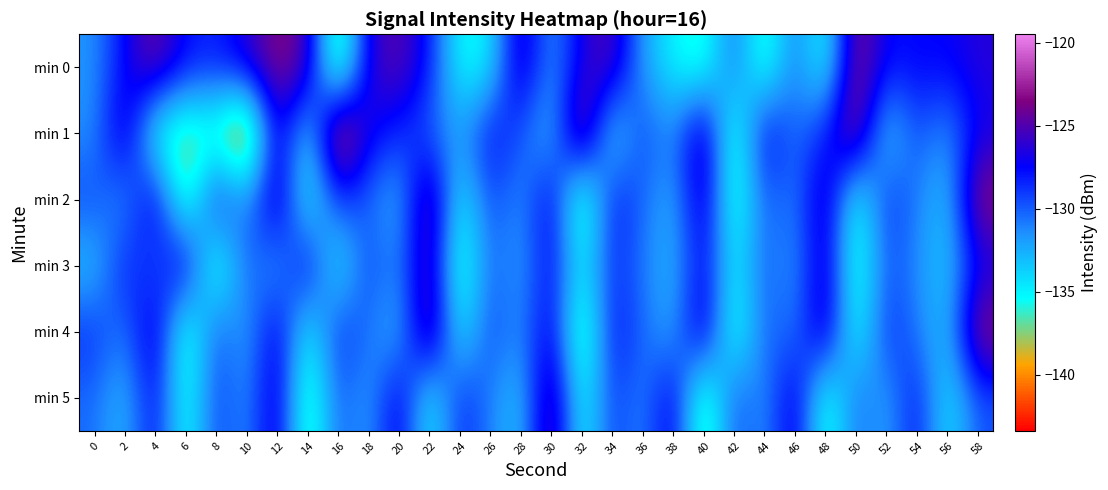

Reading left to right, transcribe all the data shown in this chart.

min 0: 0=-131.6	2=-127.4	4=-123.8	6=-127.7	8=-128.3	10=-126.2	12=-123.2	14=-124.8	16=-139.5	18=-126.2	20=-124.6	22=-127.9	24=-135.7	26=-135.0	28=-124.8	30=-132.1	32=-126.6	34=-124.6	36=-132.1	38=-135.1	40=-136.9	42=-130.0	44=-137.4	46=-130.3	48=-136.4	50=-122.8	52=-127.7	54=-127.4	56=-127.4	58=-126.3
min 1: 0=-131.6	2=-125.1	4=-136.5	6=-138.2	8=-137.2	10=-143.4	12=-125.4	14=-134.9	16=-119.5	18=-127.0	20=-128.5	22=-130.2	24=-132.1	26=-127.3	28=-129.8	30=-133.5	32=-121.7	34=-135.2	36=-128.9	38=-131.6	40=-124.3	42=-137.8	44=-126.5	46=-130.7	48=-128.2	50=-122.4	52=-134.6	54=-129.3	56=-131.9	58=-127.1
min 2: 0=-129.3	2=-132.1	4=-125.8	6=-138.5	8=-127.2	10=-131.9	12=-124.6	14=-136.3	16=-128.7	18=-130.4	20=-133.2	22=-122.9	24=-135.6	26=-129.1	28=-131.8	30=-126.4	32=-138.9	34=-127.6	36=-130.3	38=-132.8	40=-125.1	42=-137.4	44=-129.8	46=-131.2	48=-124.9	50=-136.7	52=-128.4	54=-130.9	56=-133.6	58=-122.6
min 3: 0=-133.5	2=-127.8	4=-130.2	6=-125.6	8=-138.1	10=-129.4	12=-132.7	14=-126.3	16=-135.9	18=-128.8	20=-131.5	22=-124.2	24=-137.6	26=-129.9	28=-132.3	30=-127.0	32=-135.2	34=-128.5	36=-130.8	38=-133.1	40=-126.8	42=-135.4	44=-129.7	46=-132.0	48=-125.3	50=-137.2	52=-129.6	54=-131.3	56=-133.8	58=-127.5
min 4: 0=-128.6	2=-131.1	4=-125.4	6=-137.8	8=-129.3	10=-132.6	12=-126.1	14=-135.8	16=-128.3	18=-130.6	20=-133.3	22=-122.8	24=-135.5	26=-129.0	28=-131.7	30=-126.3	32=-138.8	34=-127.5	36=-130.2	38=-132.7	40=-125.0	42=-137.3	44=-129.7	46=-131.1	48=-124.8	50=-136.6	52=-128.3	54=-130.8	56=-133.5	58=-122.5
min 5: 0=-130.4	2=-133.2	4=-127.0	6=-136.6	8=-128.9	10=-131.8	12=-125.5	14=-138.2	16=-129.6	18=-132.4	20=-126.1	22=-135.7	24=-128.2	26=-131.0	28=-133.7	30=-123.3	32=-136.1	34=-128.8	36=-131.5	38=-126.2	40=-138.7	42=-129.2	44=-132.0	46=-125.7	48=-137.3	50=-130.0	52=-132.6	54=-127.4	56=-135.0	58=-129.8